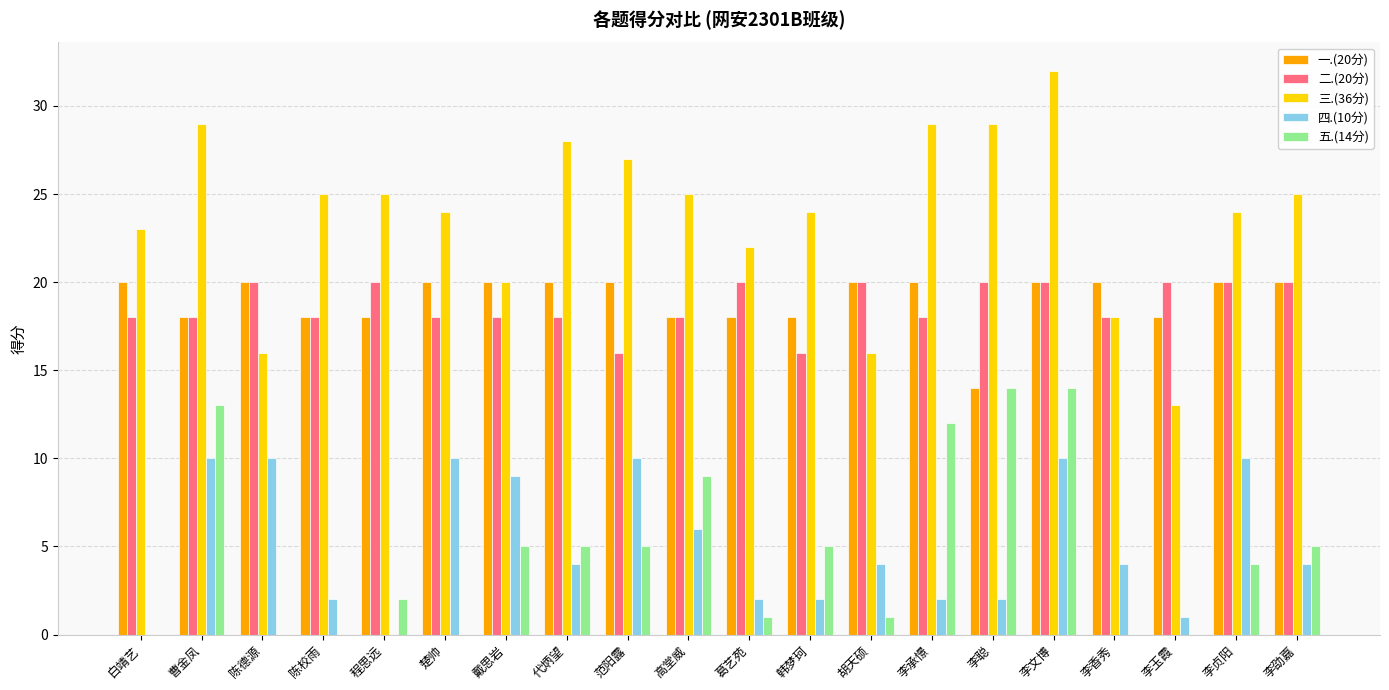

Which series has the widest spread of values?

三.(36分)